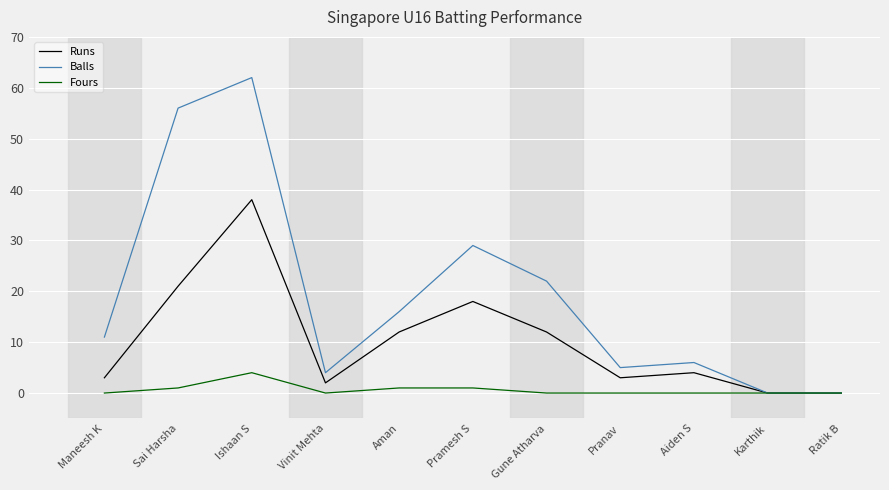

Is the value of Fours at Gune Atharva greater than the value of Runs at Aman?

No